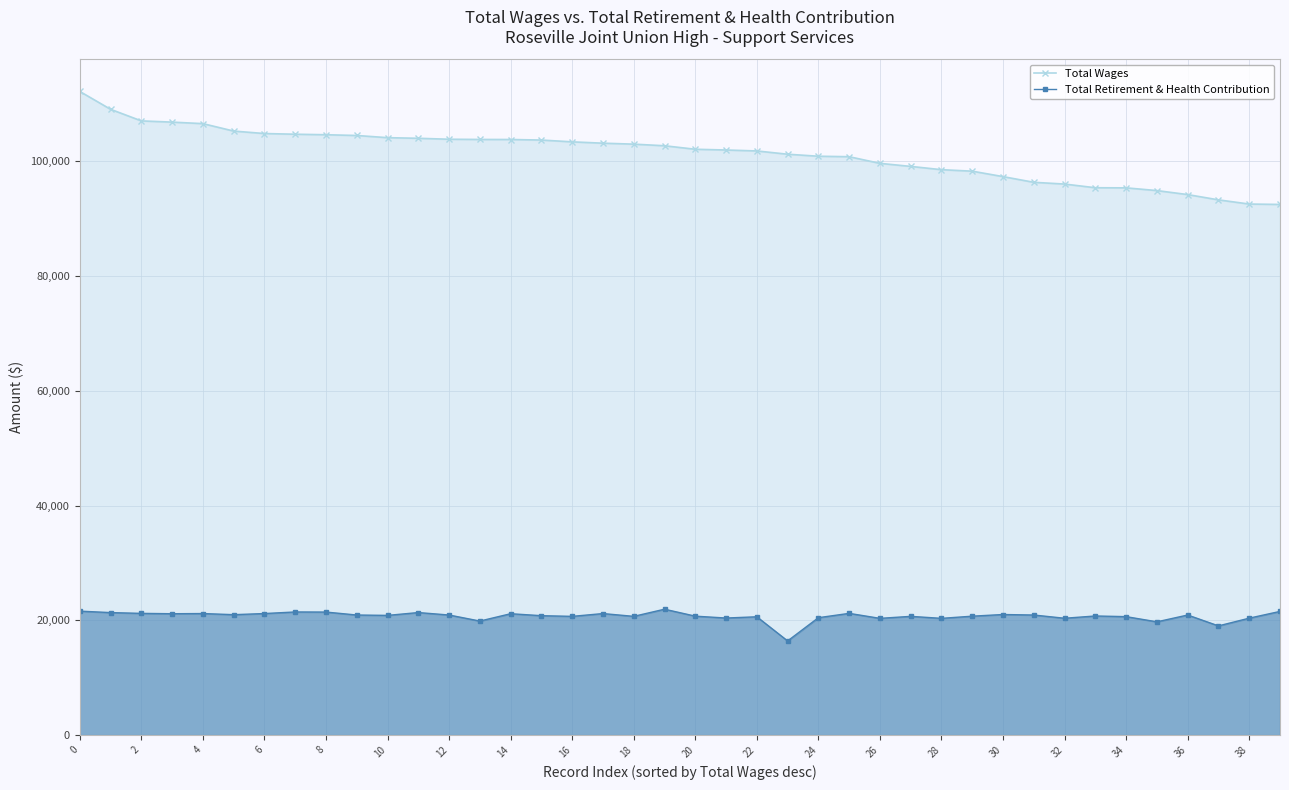

How many lines are shown in the chart?

2